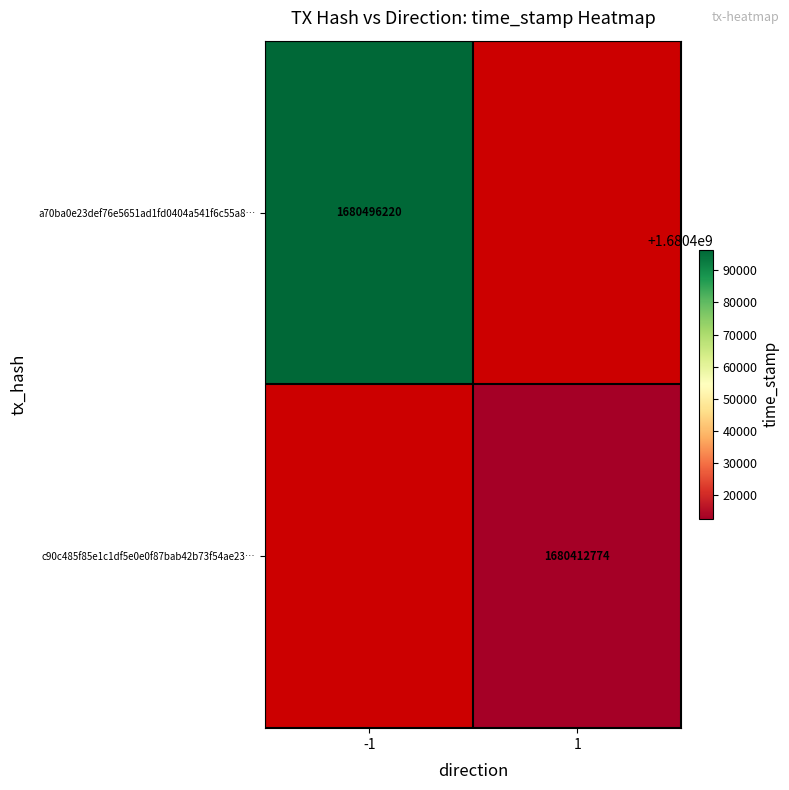

Is it true that c90c485f85e1c1df5e0e0f87bab42b73f54ae23… equals 659339669 at 1?

False